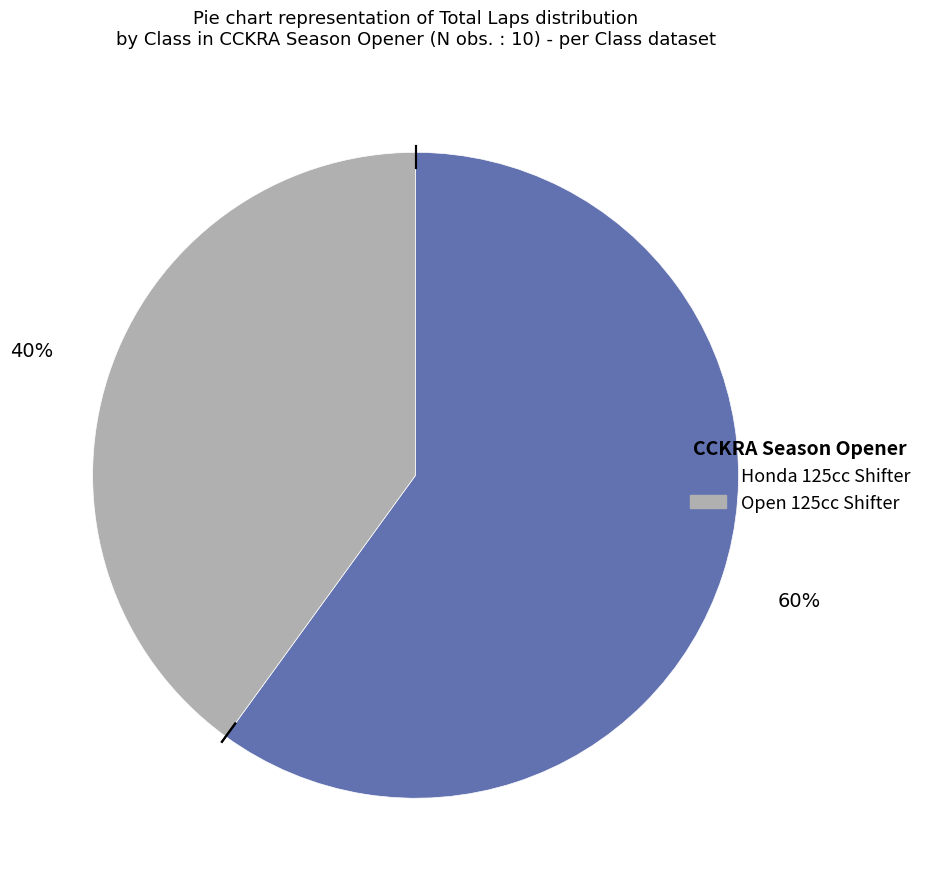

To the nearest percent, what portion does Honda 125cc Shifter represent?

60%